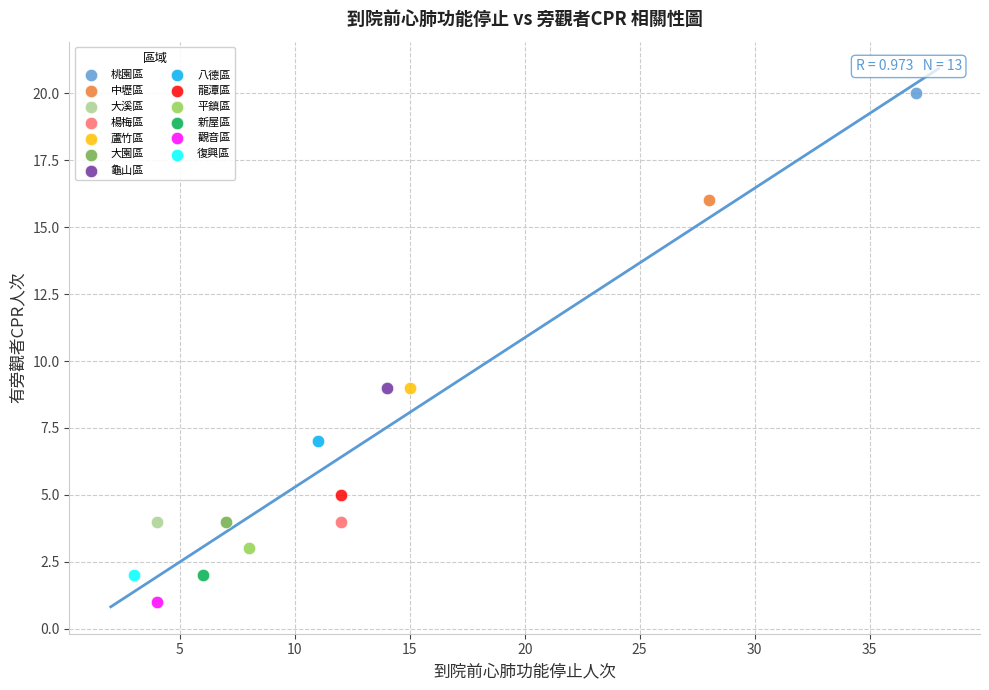

Which series reaches the minimum Y coordinate?

觀音區